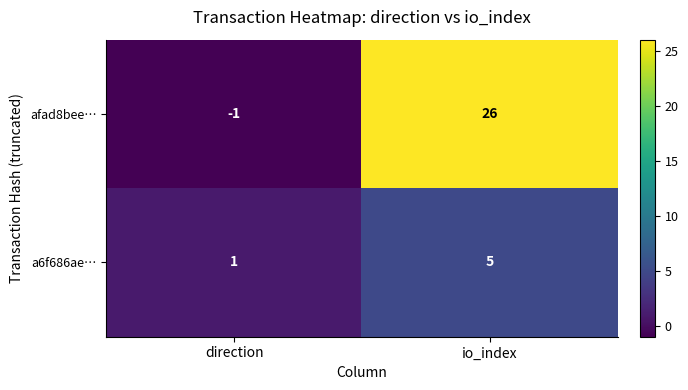

Which series has the largest total across all categories?

afad8bee…